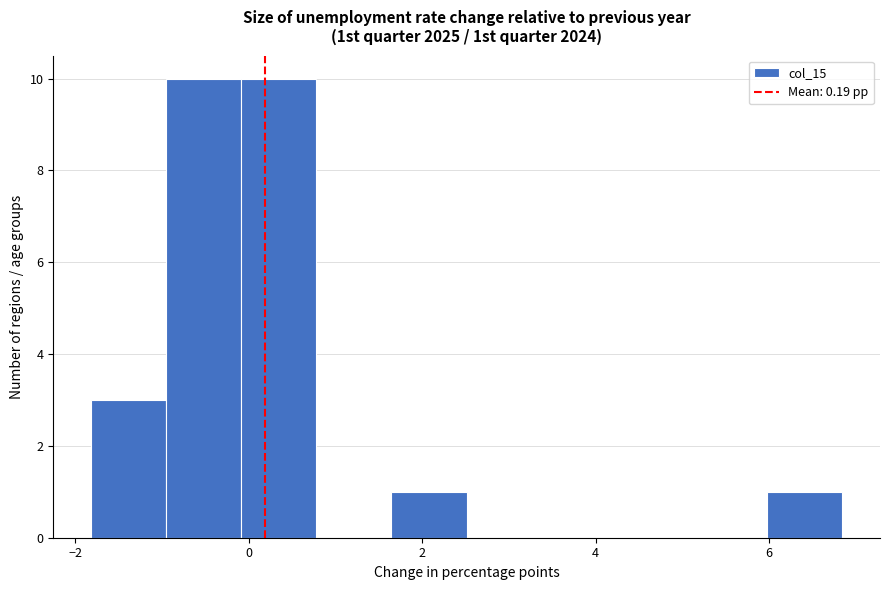

Reading left to right, transcribe this chart: for each bar, give the range it covers on the x-axis and its height. Neither the bar edges nor the heights are printed on the chart, so give them approximately, as read against the axes.

-1.8 to -1.0: 3
-1.0 to 0.0: 10
0.0 to 0.8: 10
0.8 to 1.6: 0
1.6 to 2.6: 1
2.6 to 3.4: 0
3.4 to 4.2: 0
4.2 to 5.2: 0
5.2 to 6.0: 0
6.0 to 6.8: 1